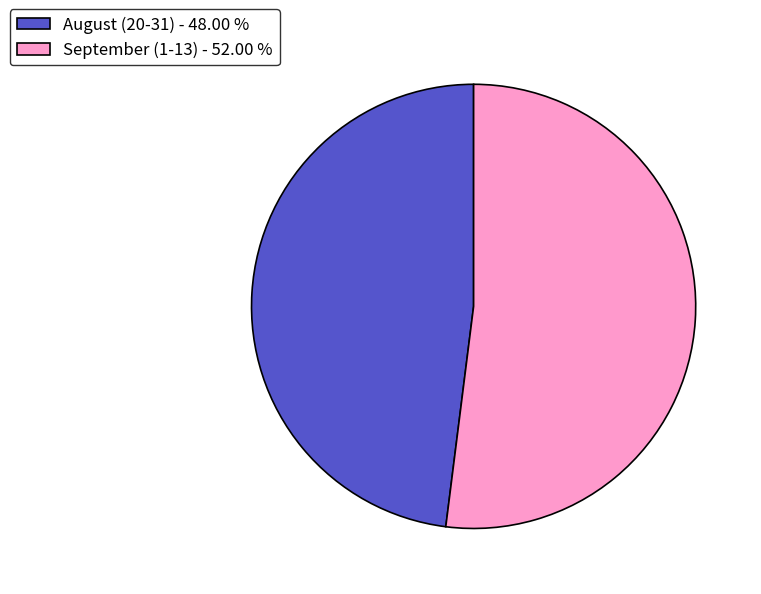

What is the smallest slice in the pie chart?

August (20-31) - 48.00 %